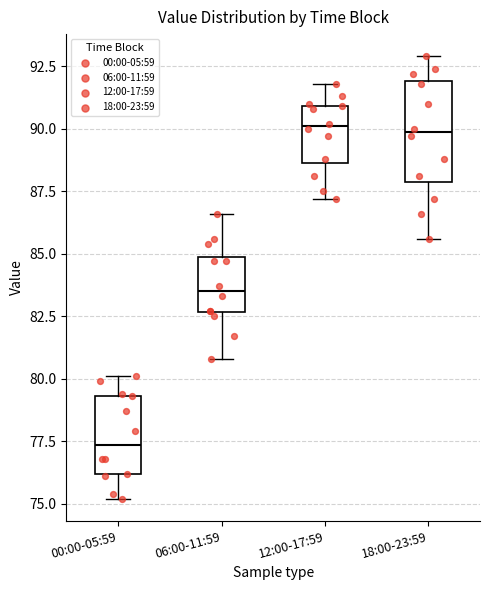

Reading left to right, transcribe this box plot: for each box, give where its median line is, the range the box spans, and where its two whiskers end, as read against the y-axis. The values are not printed on the chart, so give them approximately, as read against the axis.

00:00-05:59: median 77.5, box 76.0 to 79.5, whiskers 75.0 to 80.0
06:00-11:59: median 83.5, box 82.5 to 85.0, whiskers 81.0 to 86.5
12:00-17:59: median 90.0, box 88.5 to 91.0, whiskers 87.0 to 92.0
18:00-23:59: median 90.0, box 88.0 to 92.0, whiskers 85.5 to 93.0